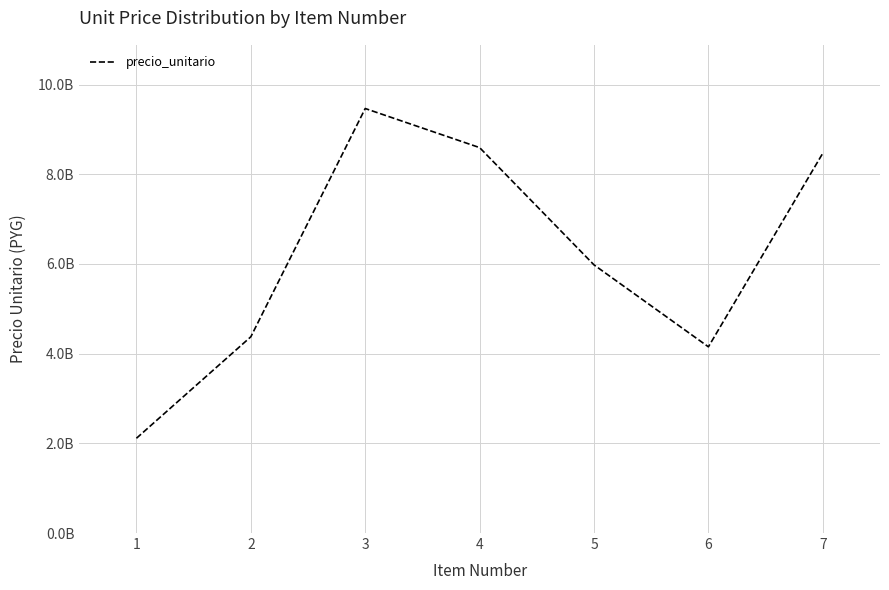

What is the sum of the values at 4 and 1?

10707064707